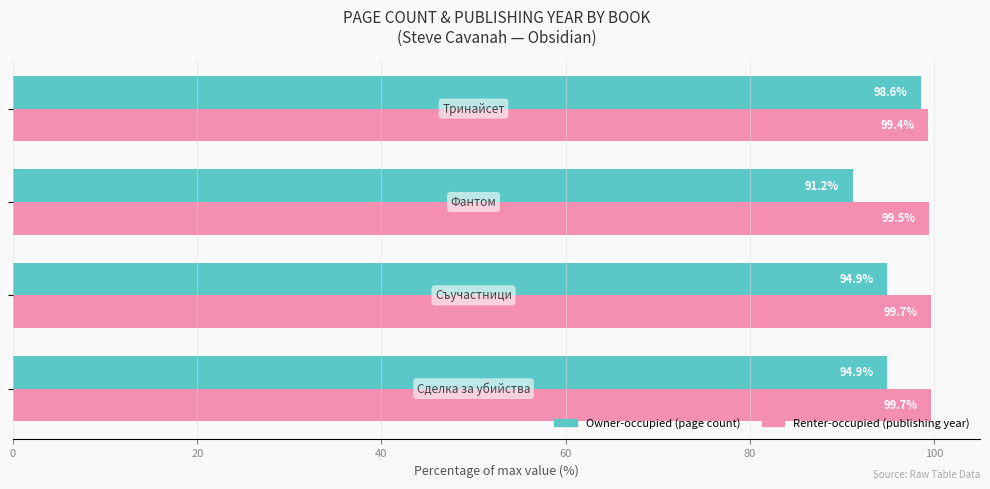

Count the number of categories in the chart.

4